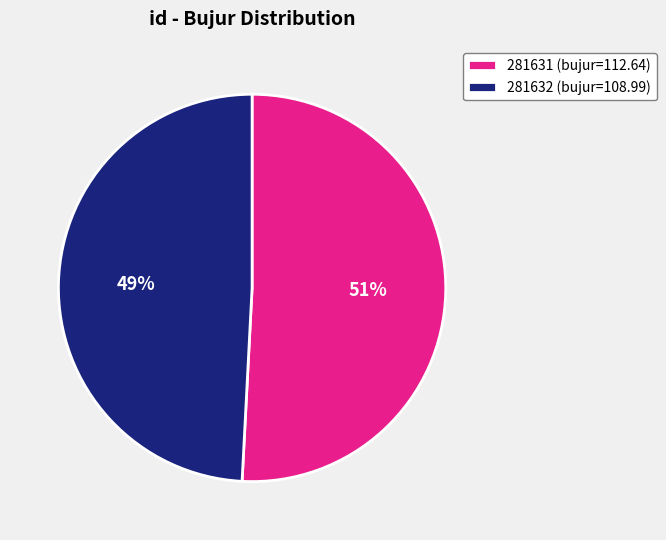

To the nearest percent, what portion does 281632 represent?

49%